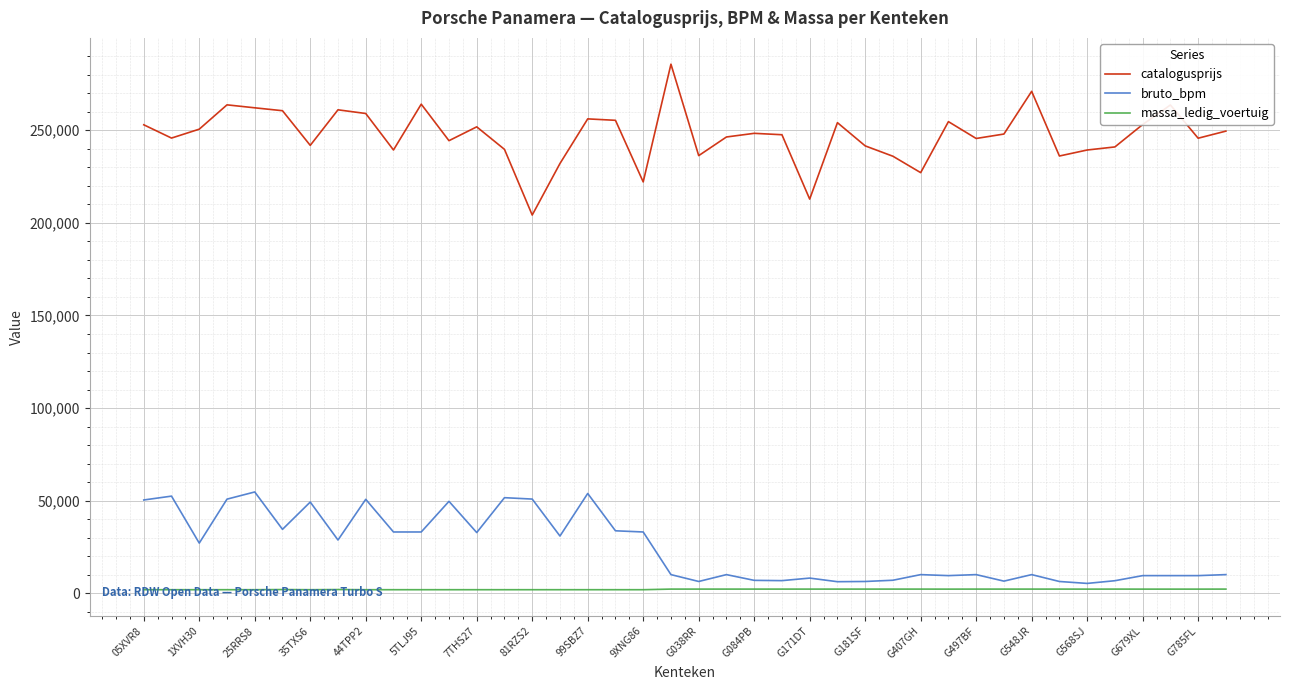

Which series has the largest range (max minus min)?

catalogusprijs